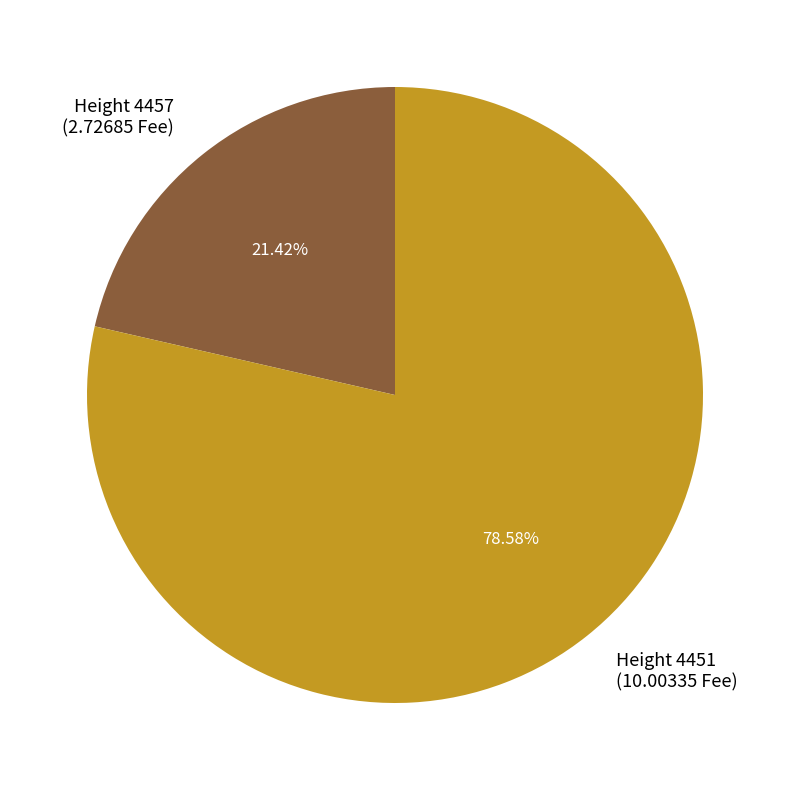

Rank the categories by value from highest to lowest.

Height 4451 (10.00335 Fee), Height 4457 (2.72685 Fee)